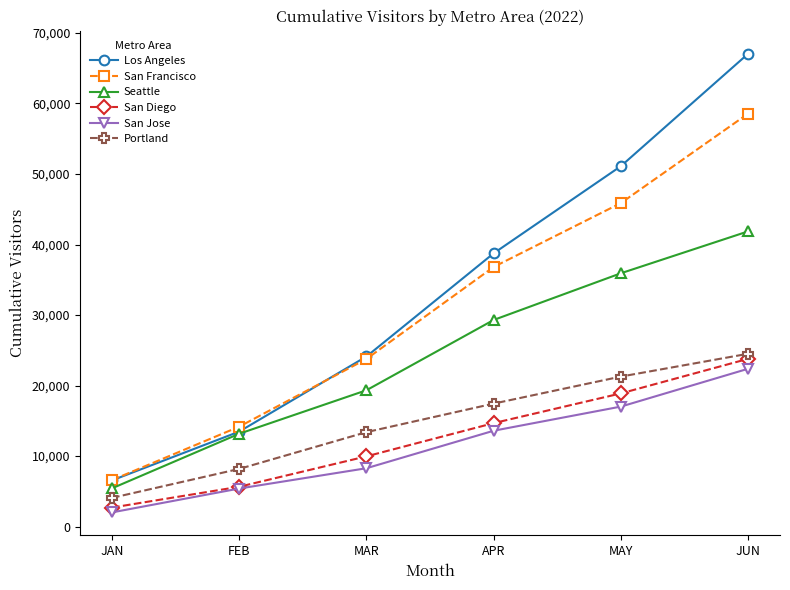

Which category has the lowest value across all series?

JAN